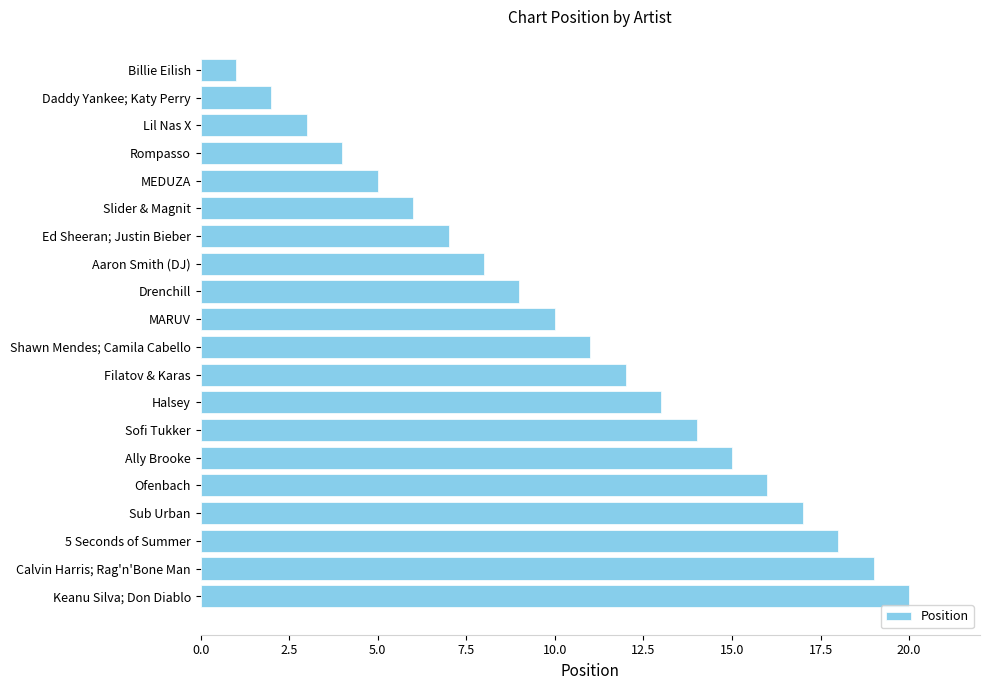

Rank the categories by value from lowest to highest.

Billie Eilish, Daddy Yankee; Katy Perry, Lil Nas X, Rompasso, MEDUZA, Slider & Magnit, Ed Sheeran; Justin Bieber, Aaron Smith (DJ), Drenchill, MARUV, Shawn Mendes; Camila Cabello, Filatov & Karas, Halsey, Sofi Tukker, Ally Brooke, Ofenbach, Sub Urban, 5 Seconds of Summer, Calvin Harris; Rag'n'Bone Man, Keanu Silva; Don Diablo